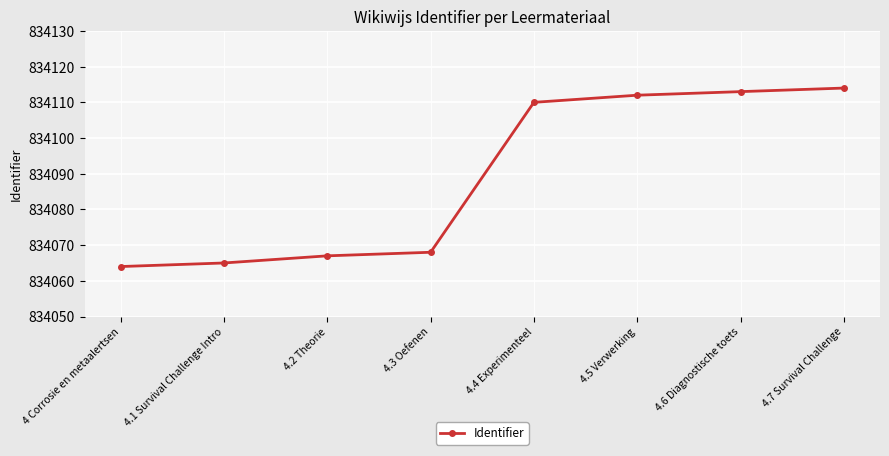

At which label is the value closest to 834089?

4.3 Oefenen